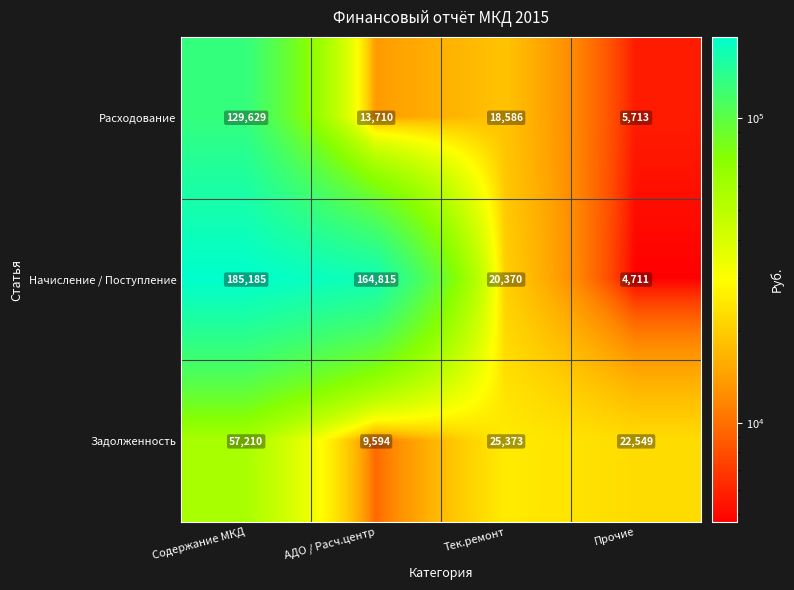

Which series changed the most between Содержание МКД and Прочие?

Начисление / Поступление